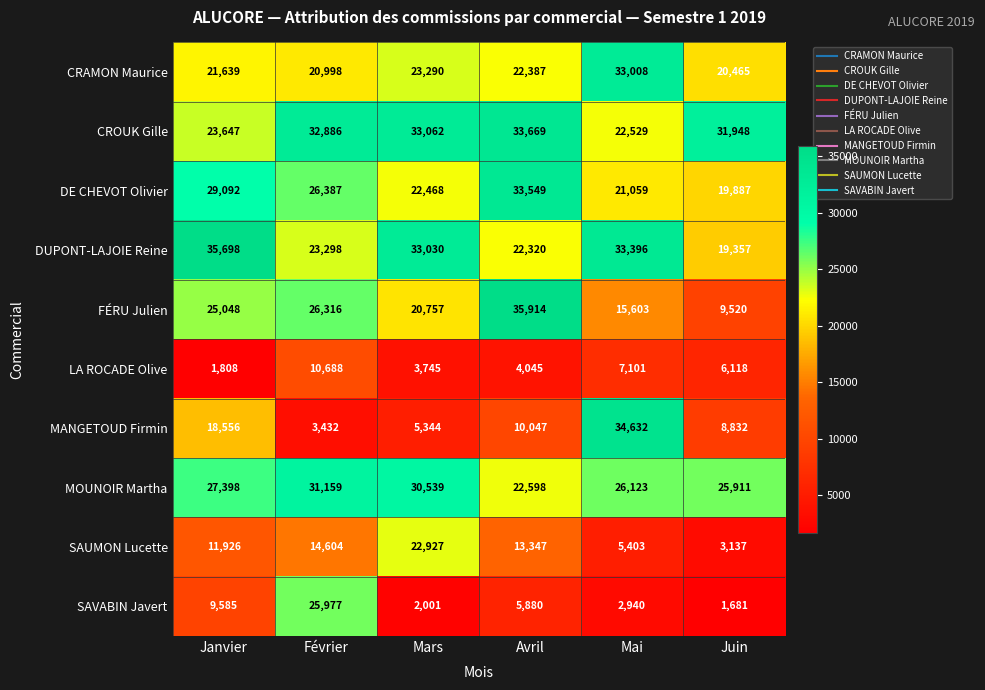

Where does the DE CHEVOT Olivier series first go above 26387?

Janvier